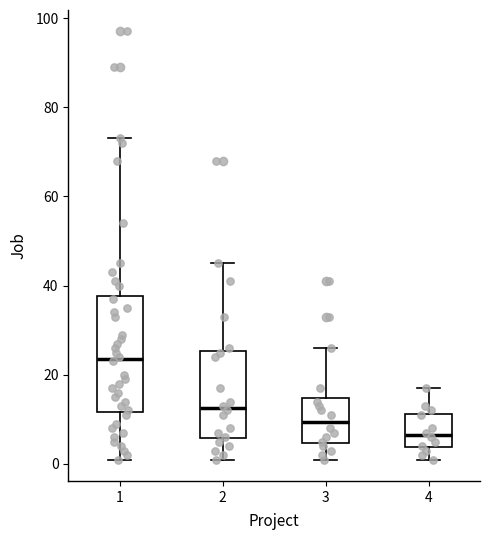

Reading left to right, transcribe this box plot: for each box, give where its median line is, the range the box spans, and where its two whiskers end, as read against the y-axis. The values are not printed on the chart, so give them approximately, as read against the axis.

1: median 24, box 12 to 38, whiskers 2 to 74
2: median 12, box 6 to 26, whiskers 2 to 46
3: median 10, box 4 to 14, whiskers 2 to 26
4: median 6, box 4 to 12, whiskers 2 to 18